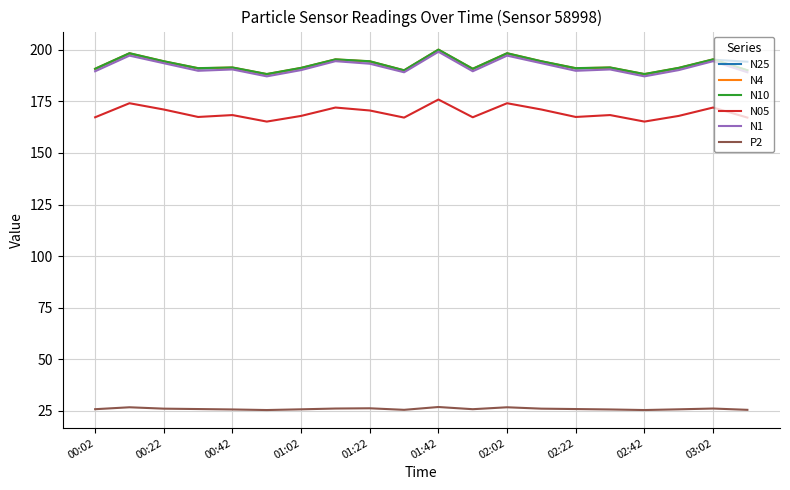

Is this an area chart (filled region under the line)?

No